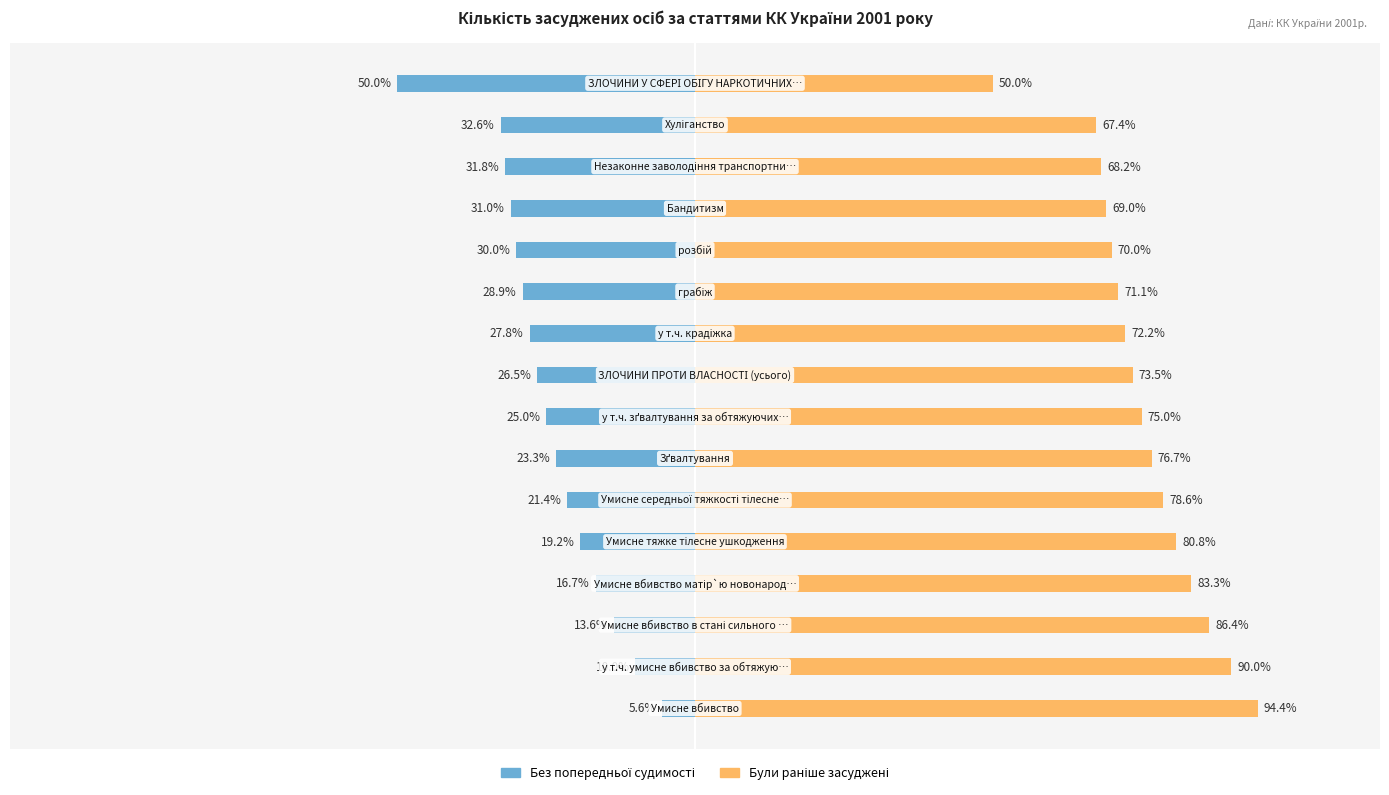

Which series has the largest range (max minus min)?

Без попередньої судимості